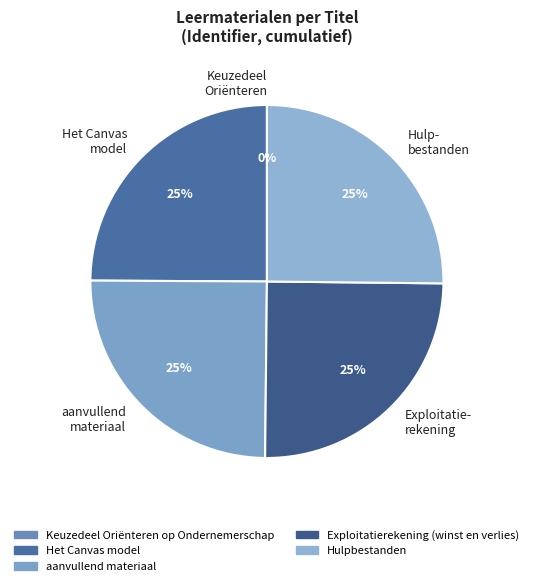

Is it true that Exploitatie- rekening is 25% of the pie?

True